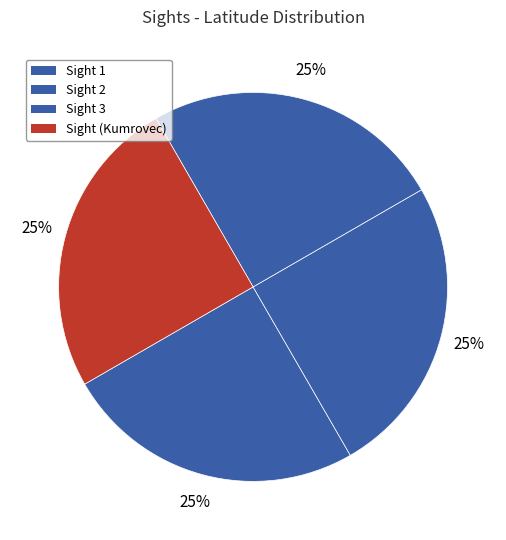

Count the number of slices in the pie.

4